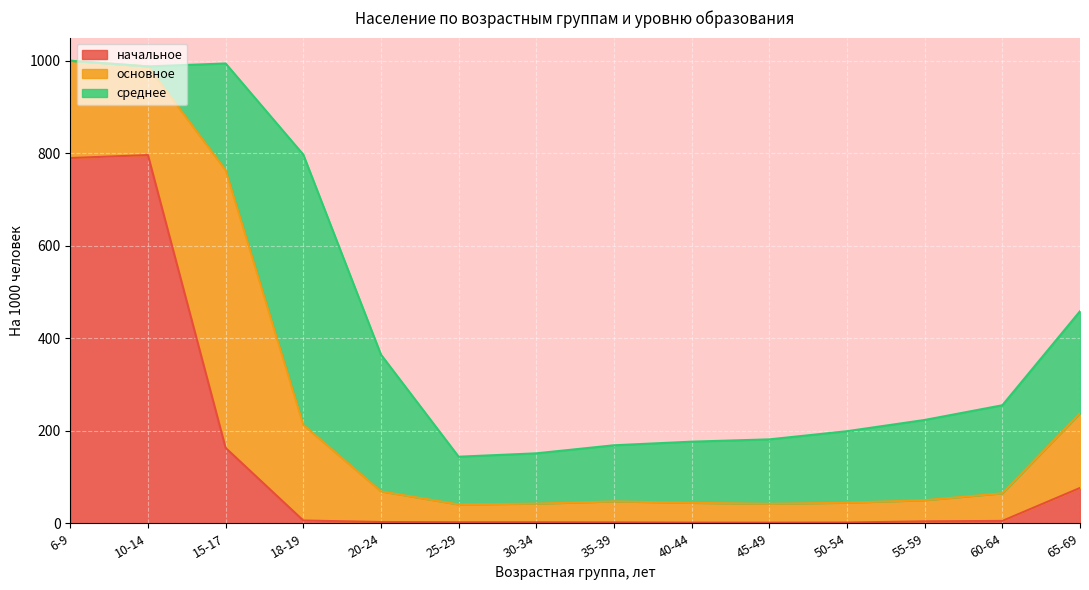

What are all the series names shown in the legend?

начальное, основное, среднее